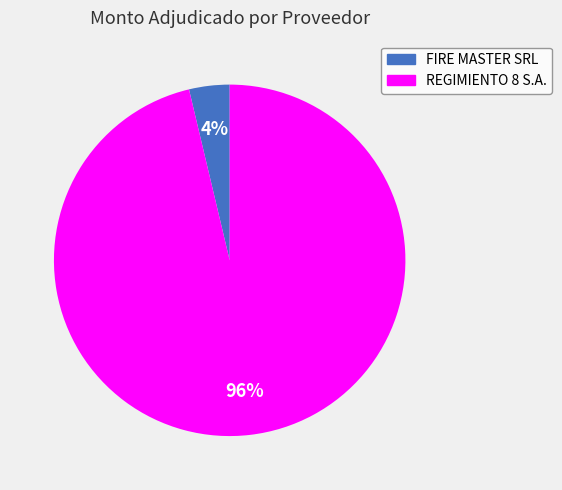

True or false: REGIMIENTO 8 S.A. accounts for 96% of the total.

True